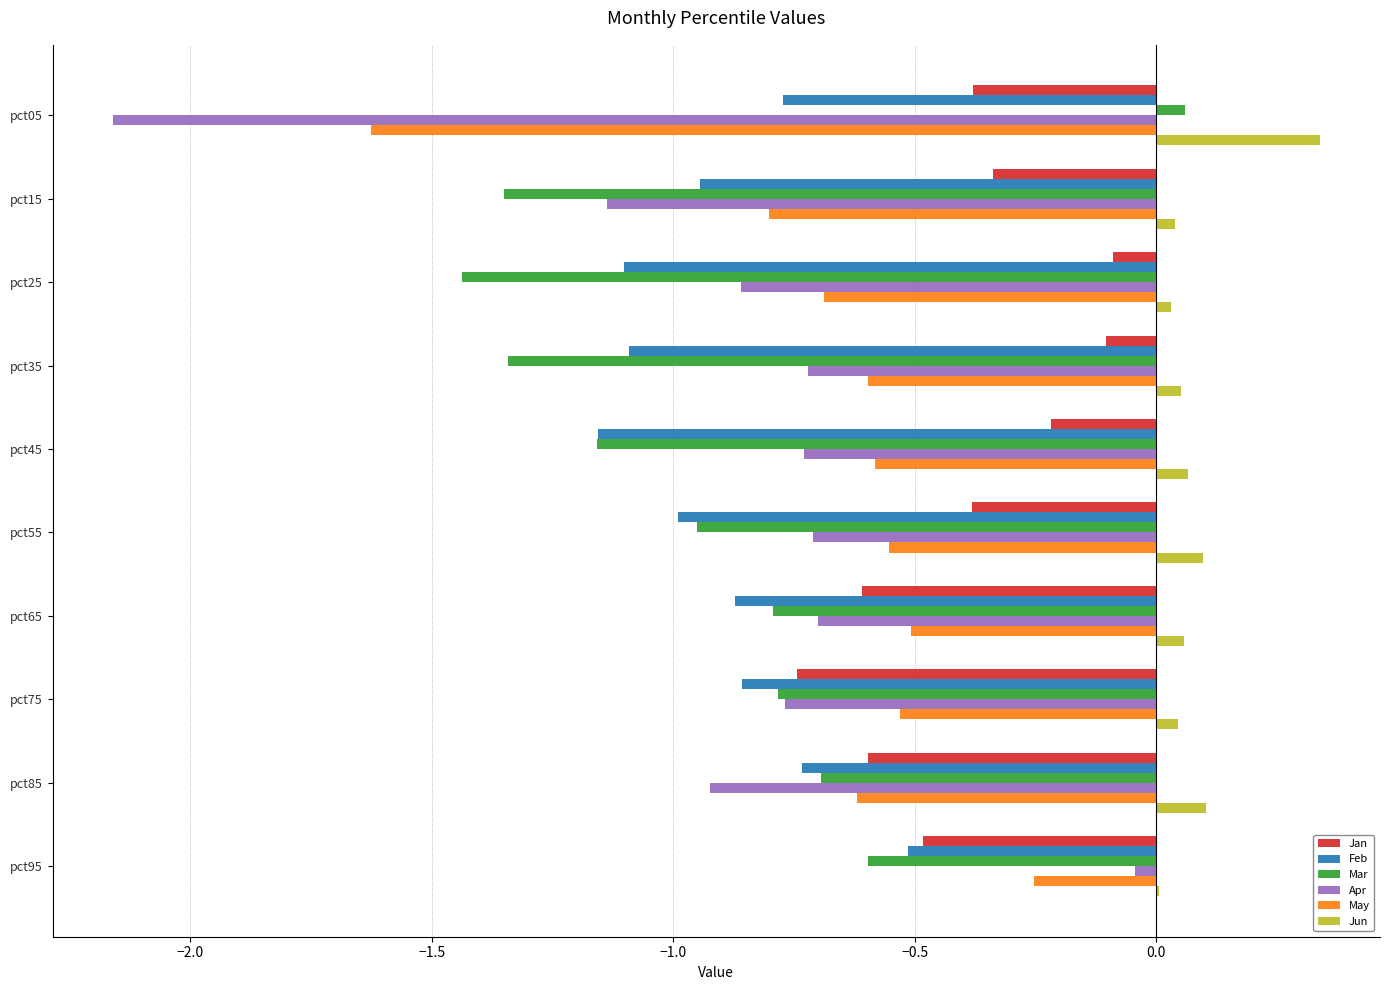

Which category has the highest value across all series?

pct05